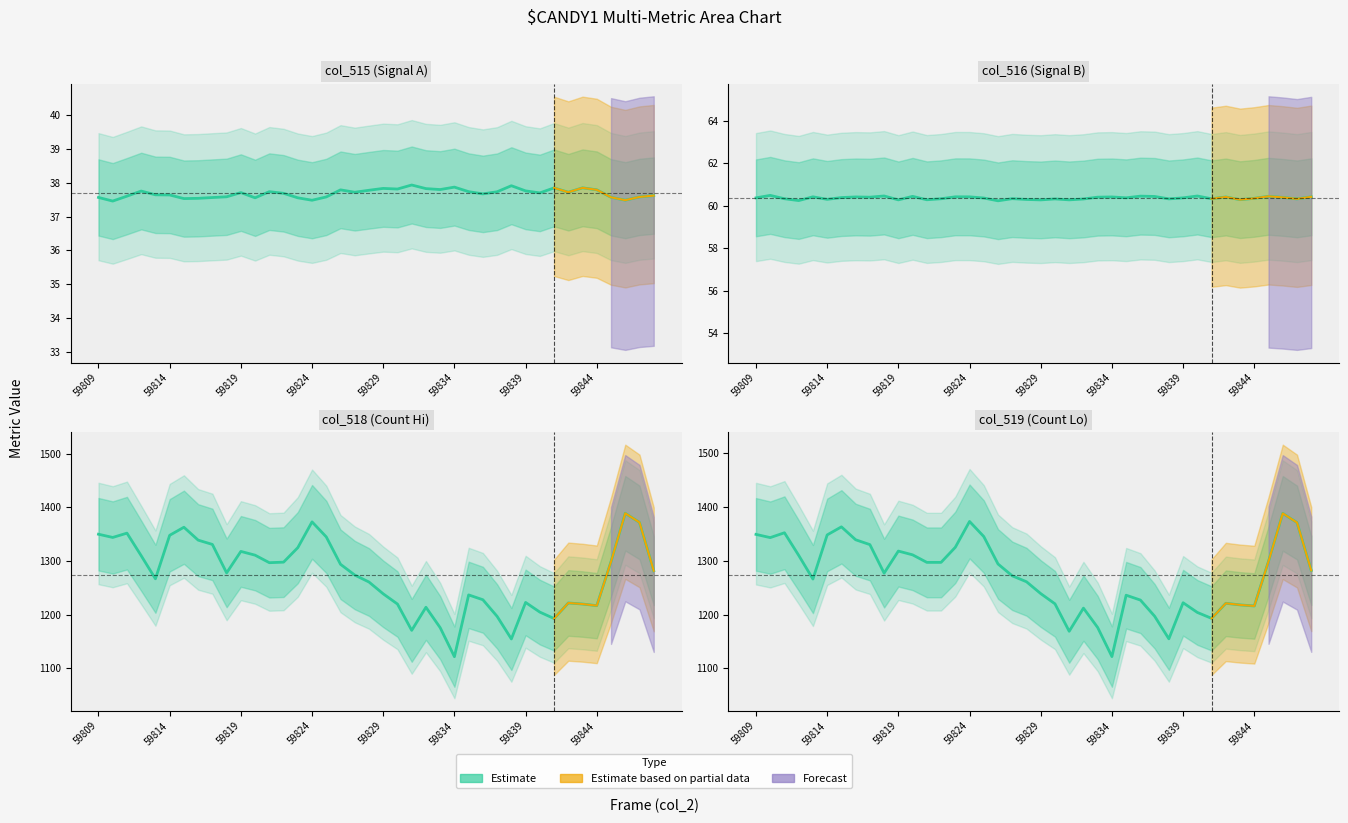

What is the difference between the maximum and minimum values in the col_518 series?

267.0